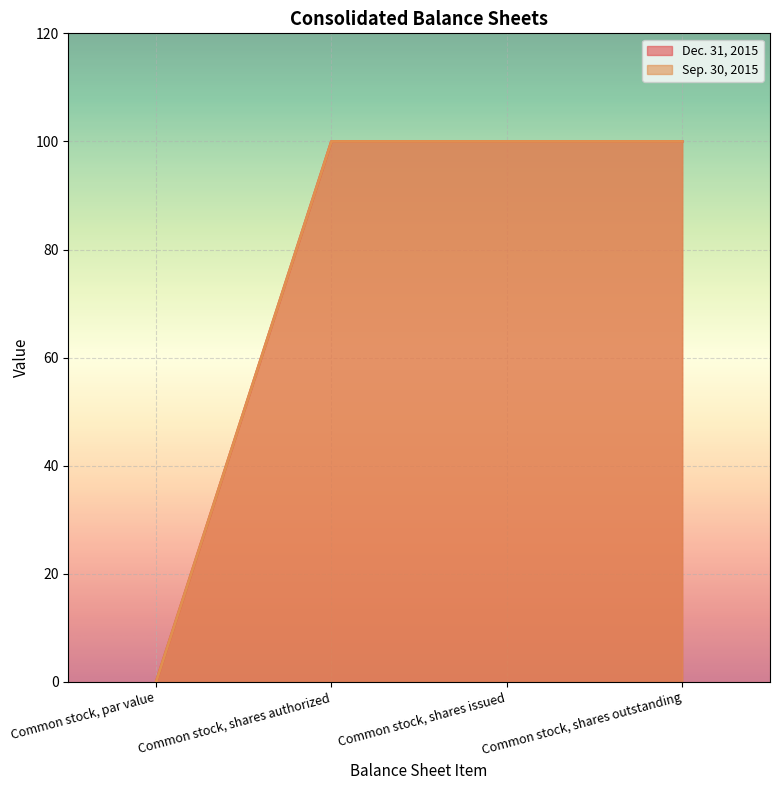

Reading left to right, list all the values displayed in this chart.

Dec. 31, 2015: 0.0	100.0	100.0	100.0
Sep. 30, 2015: 0.0	100.0	100.0	100.0